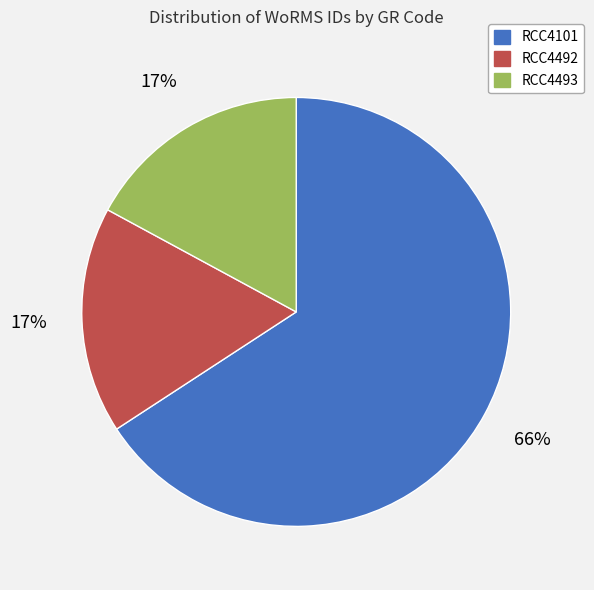

Combined, do RCC4101 and RCC4493 account for over 50%?

Yes